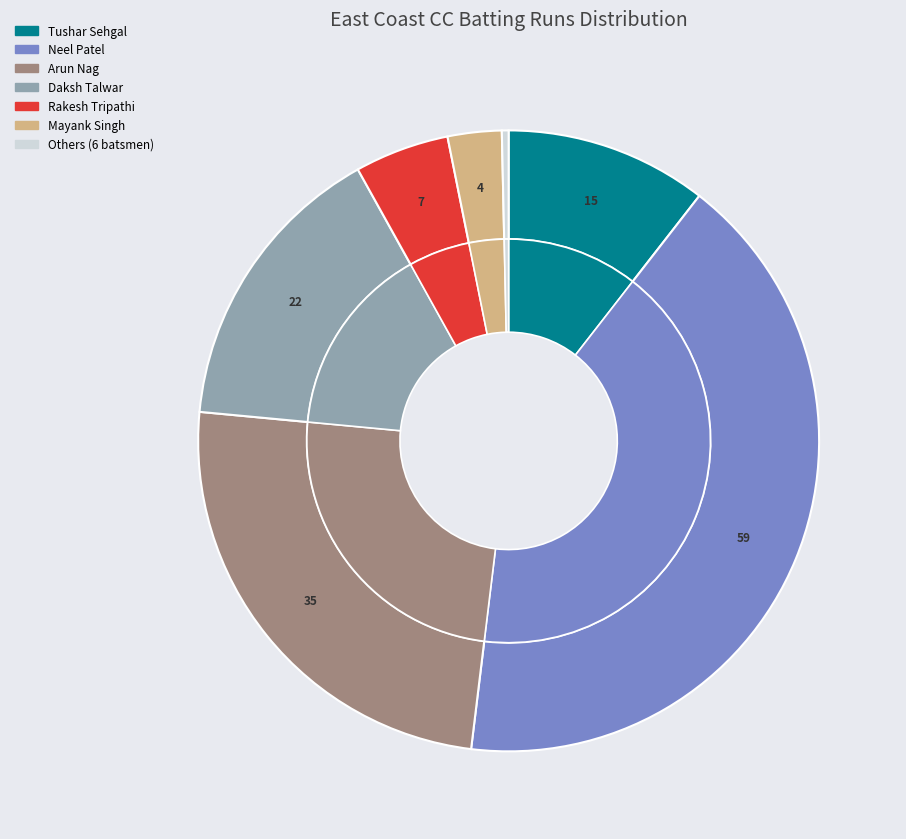

Rank the categories by value from lowest to highest.

Priyank Shah, Dhaval Vyas, Harsha Kasireddy, Md Khairul Al Hassan, Mohammed Fardeenul Islam, Deepak S, Mayank Singh, Rakesh Tripathi, Tushar Sehgal, Daksh Talwar, Arun Nag, Neel Patel